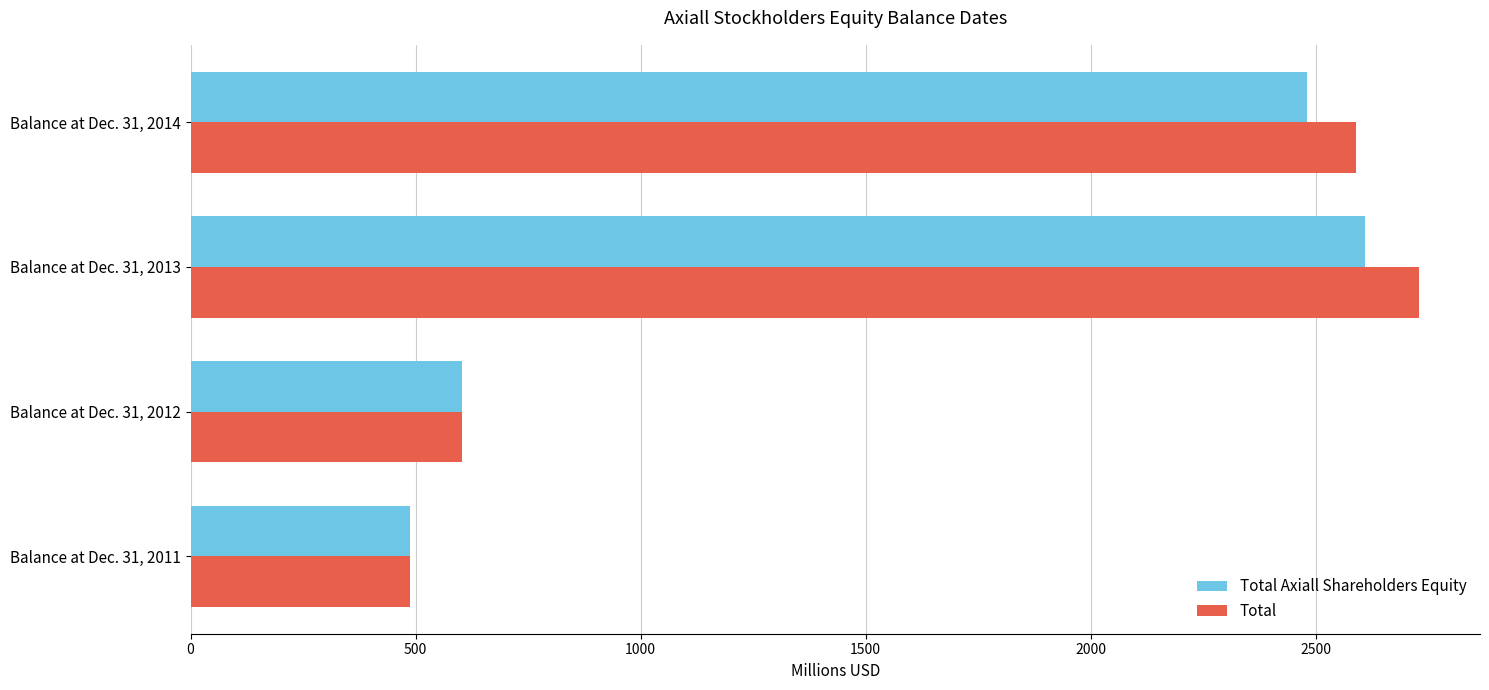

Rank the categories by Total value from highest to lowest.

Balance at Dec. 31, 2013, Balance at Dec. 31, 2014, Balance at Dec. 31, 2012, Balance at Dec. 31, 2011